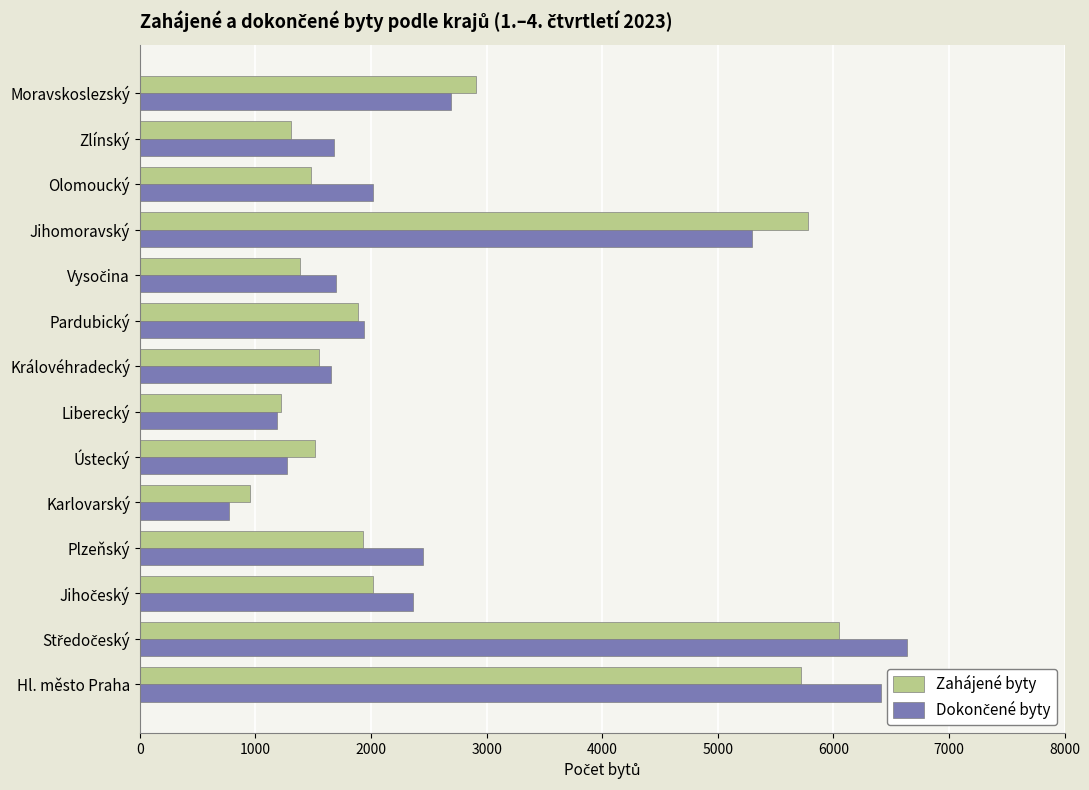

What is the sum of all Zahájené byty values?

35704